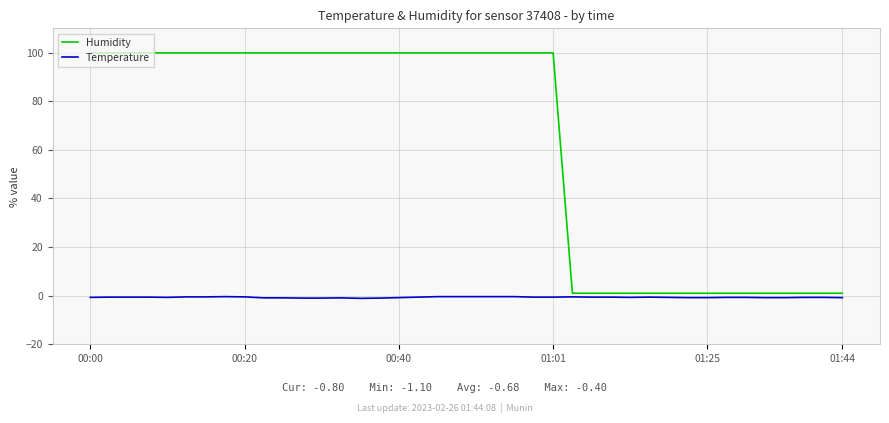

What is the difference between the maximum and minimum values in the Humidity series?

98.9